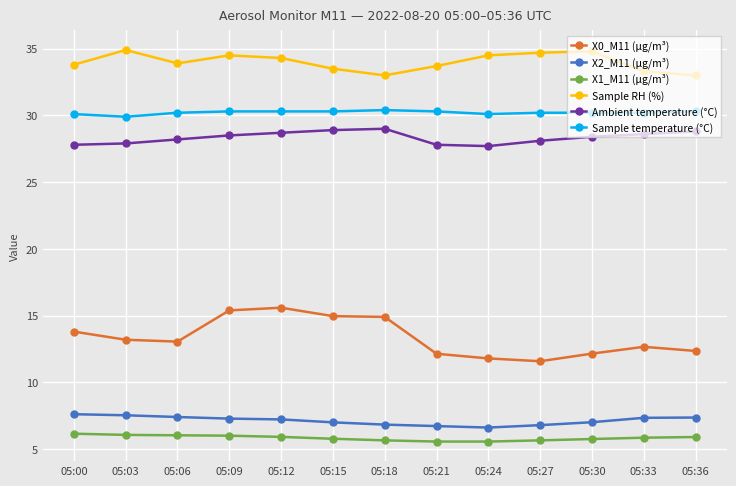

True or false: X0_M11 (μg/m³) and Sample temperature (°C) intersect in this chart.

False